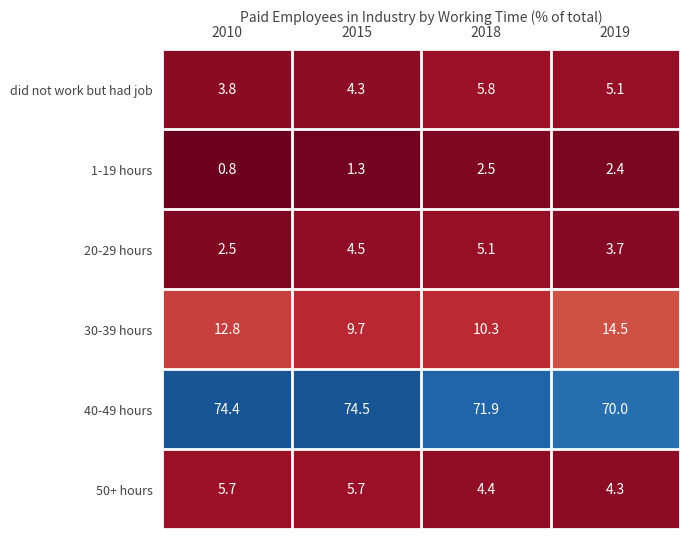

At how many categories does at least one series exceed 35?

4